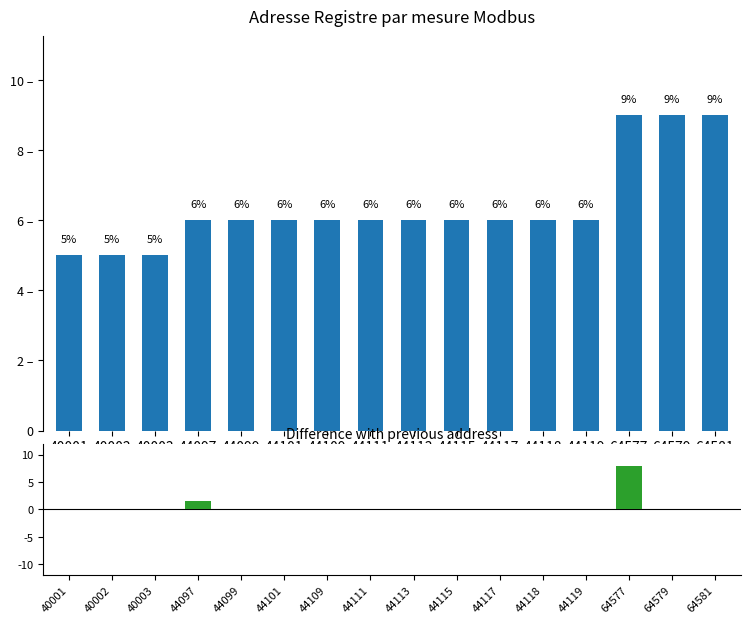

What is the minimum value shown in the chart?

5